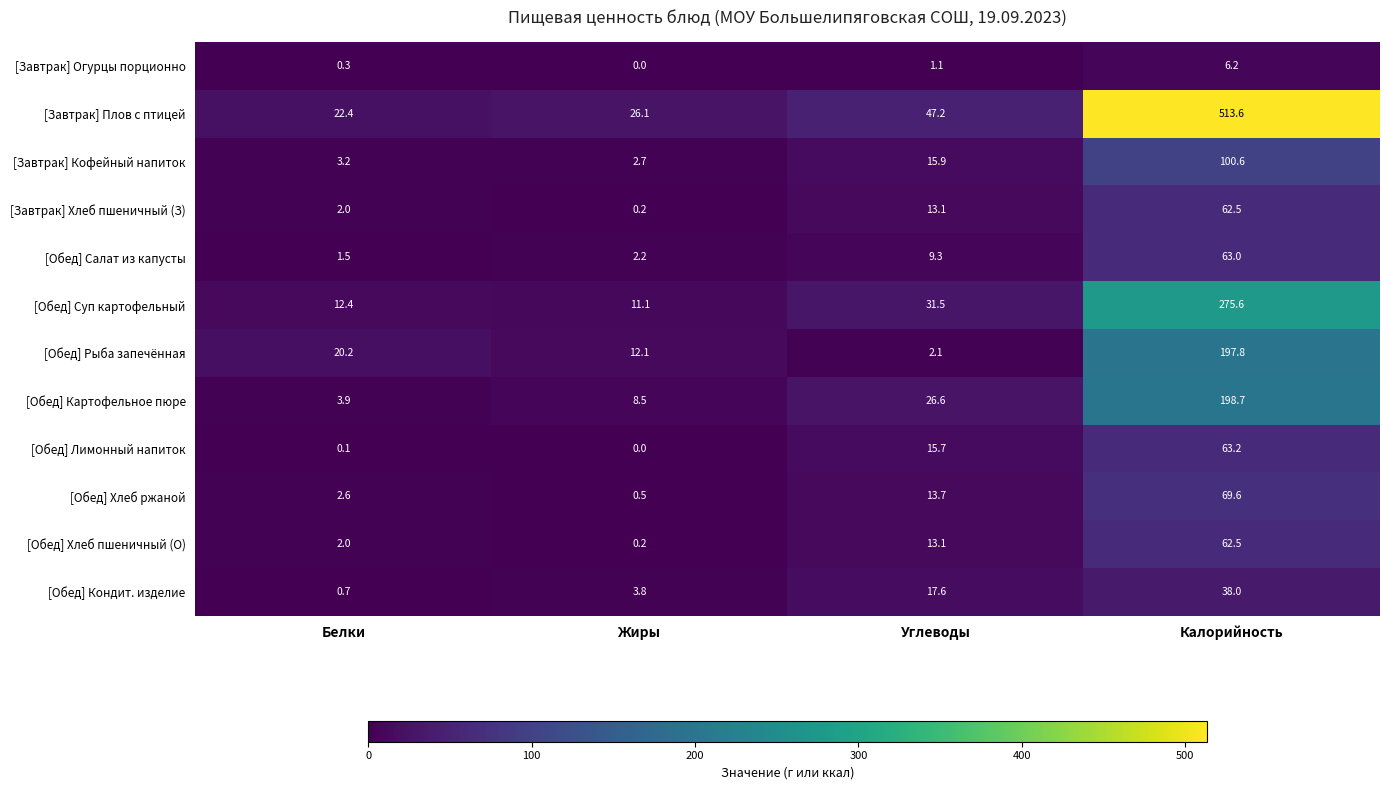

At which category is the sum across all series the highest?

Калорийность